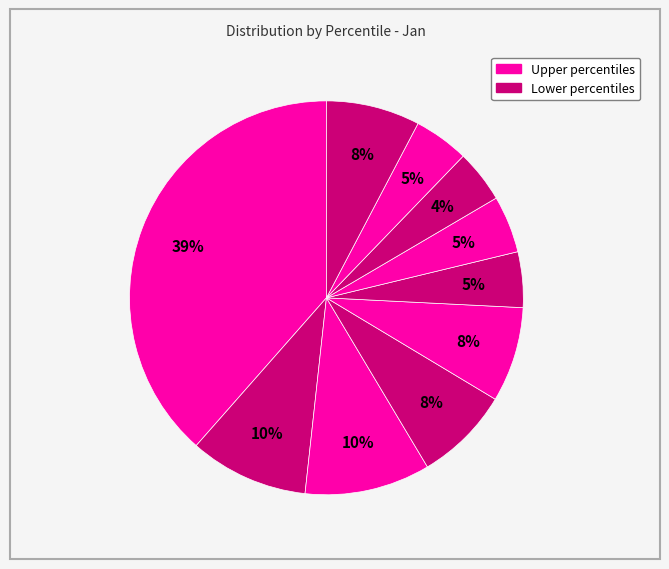

Count the number of slices in the pie.

10